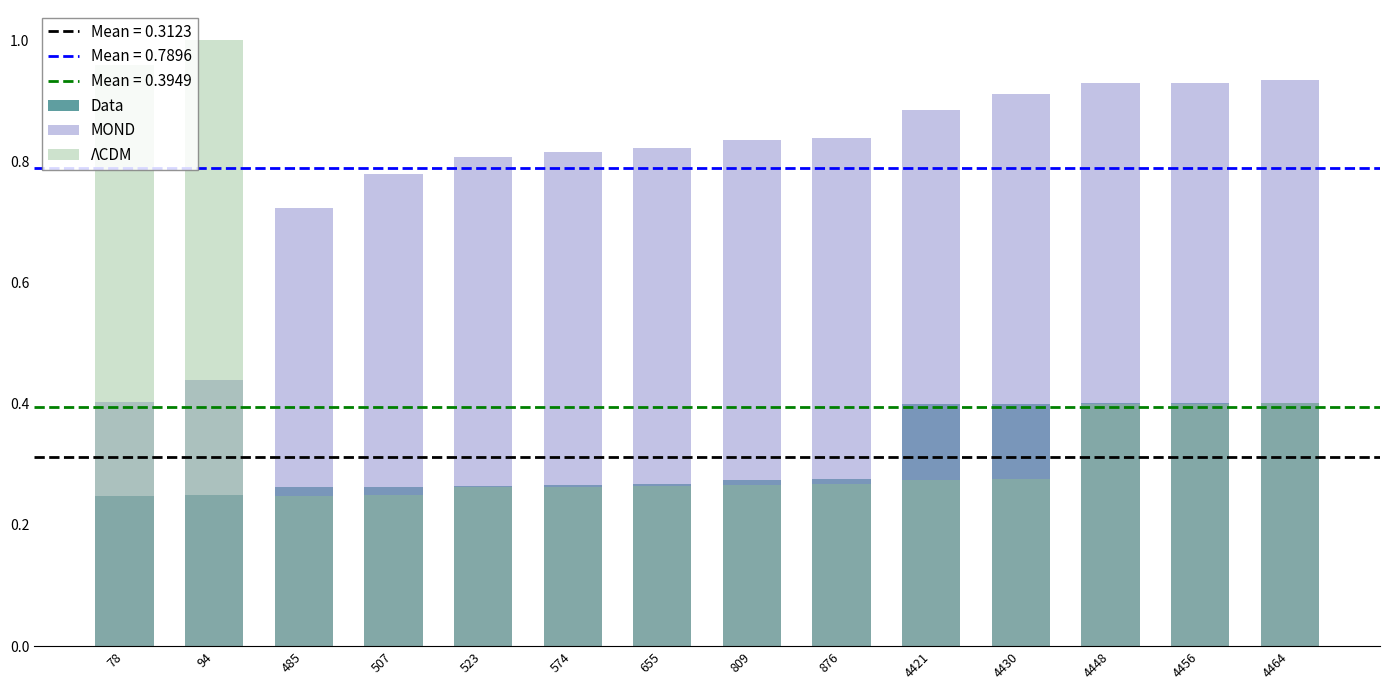

Which has a higher value, 523 or 94?

523